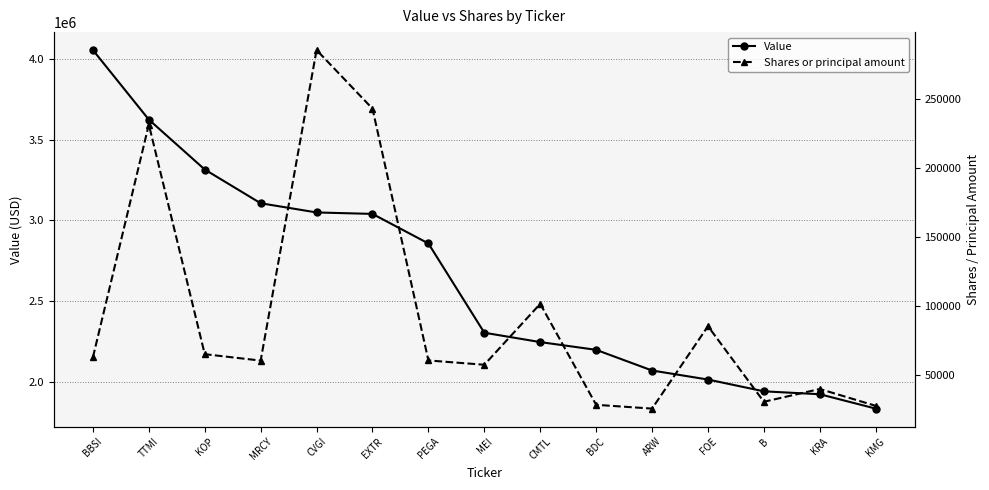

At PEGA, list the series in order from smallest to largest.

Shares or principal amount, Value